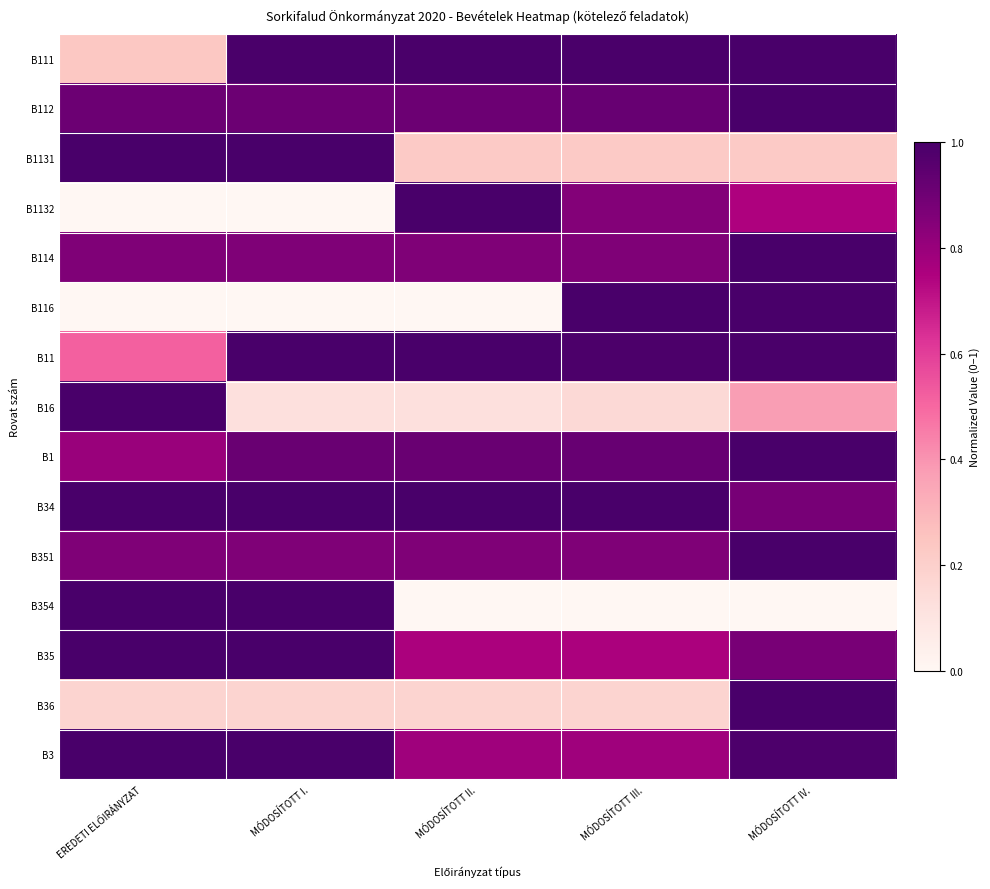

Which category has the highest value across all series?

MÓDOSÍTOTT IV.